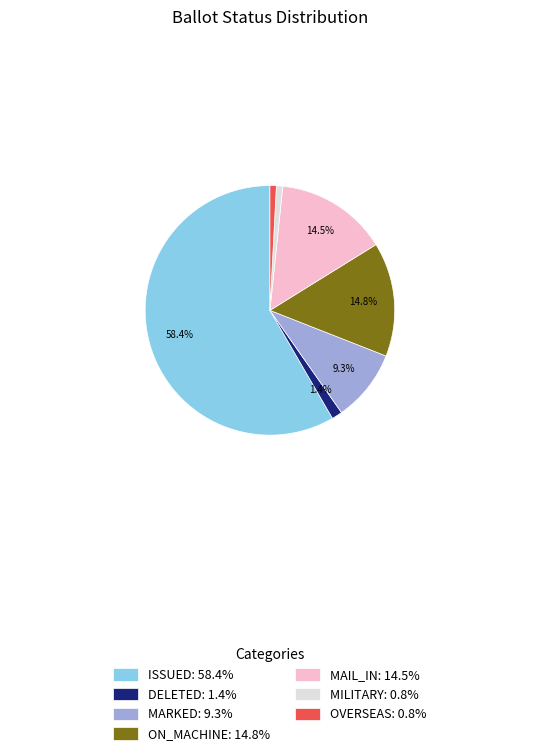

To the nearest percent, what portion does ON_MACHINE represent?

15%